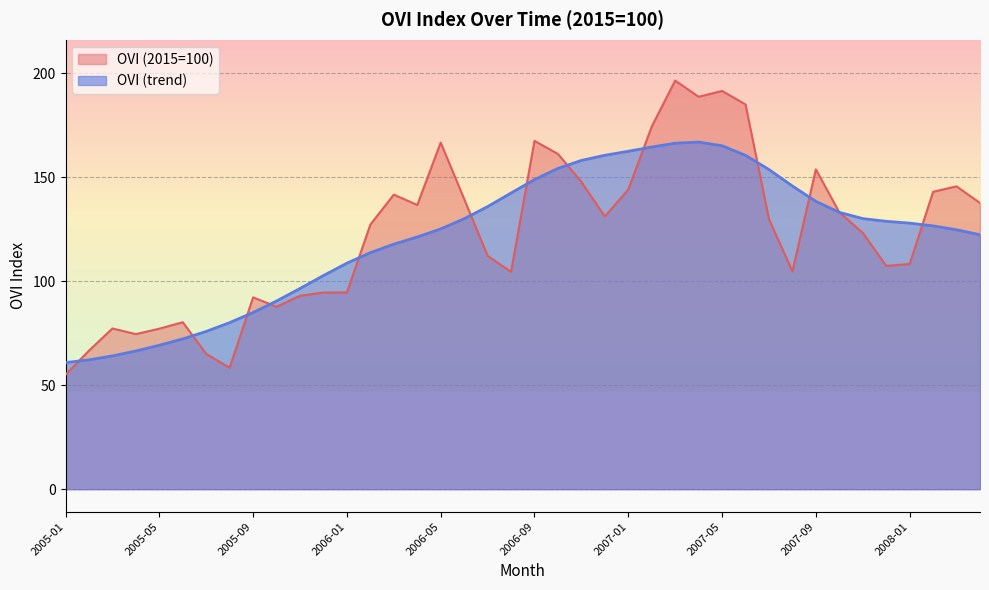

The value of OVI (trend) at 2006-10 is 52.4. True or false?

False